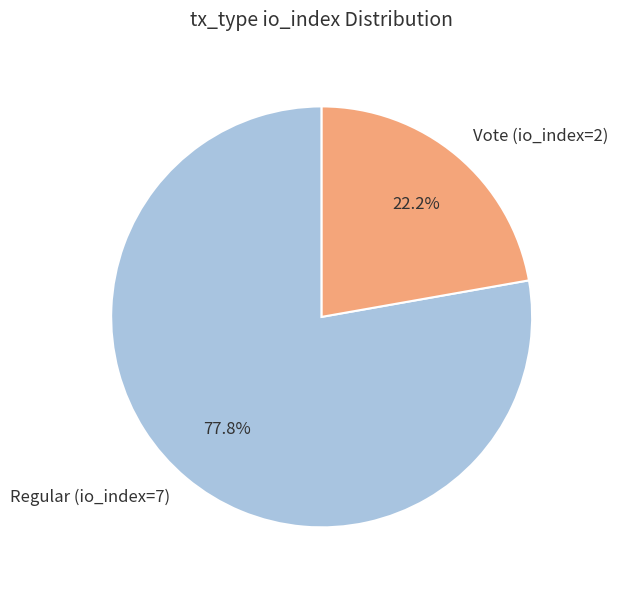

To the nearest percent, what is the average slice percentage?

50%